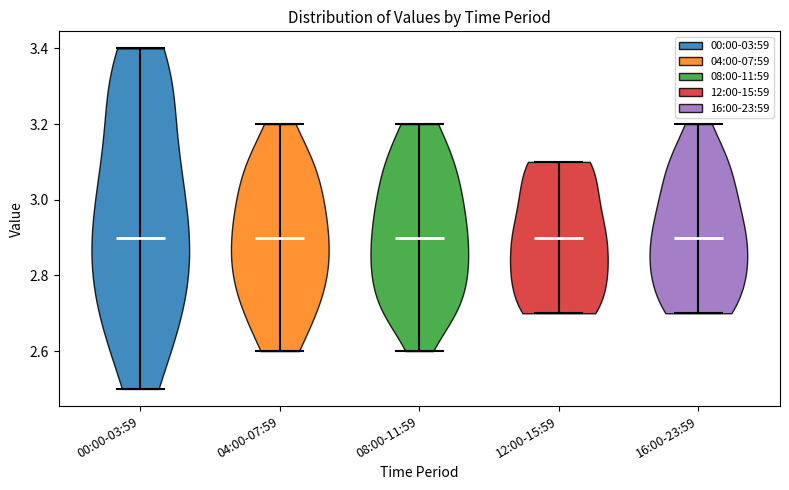

What is the lowest point the violin for 04:00-07:59 reaches on the y-axis? The values are not printed on the chart, so give them approximately, as read against the axis.

2.6